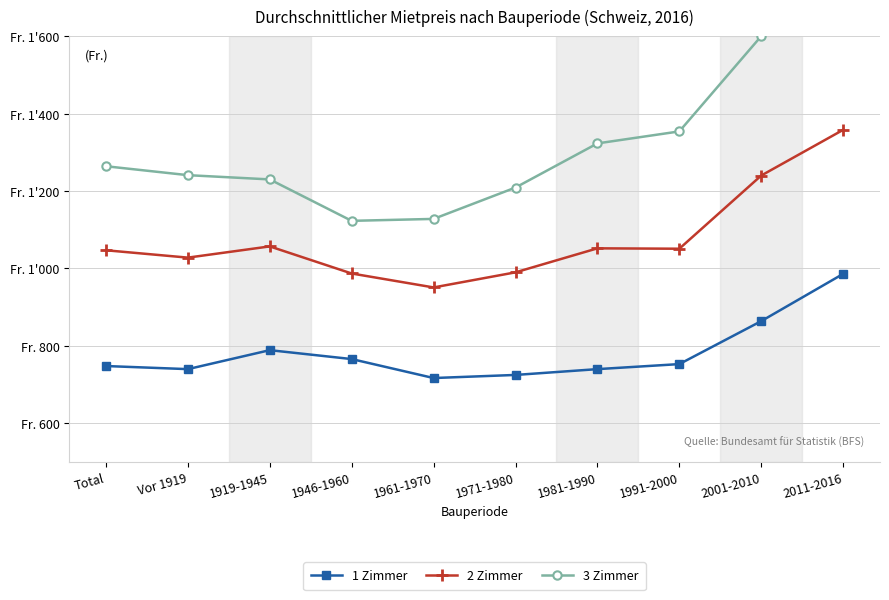

True or false: 2 Zimmer and 1 Zimmer intersect in this chart.

False